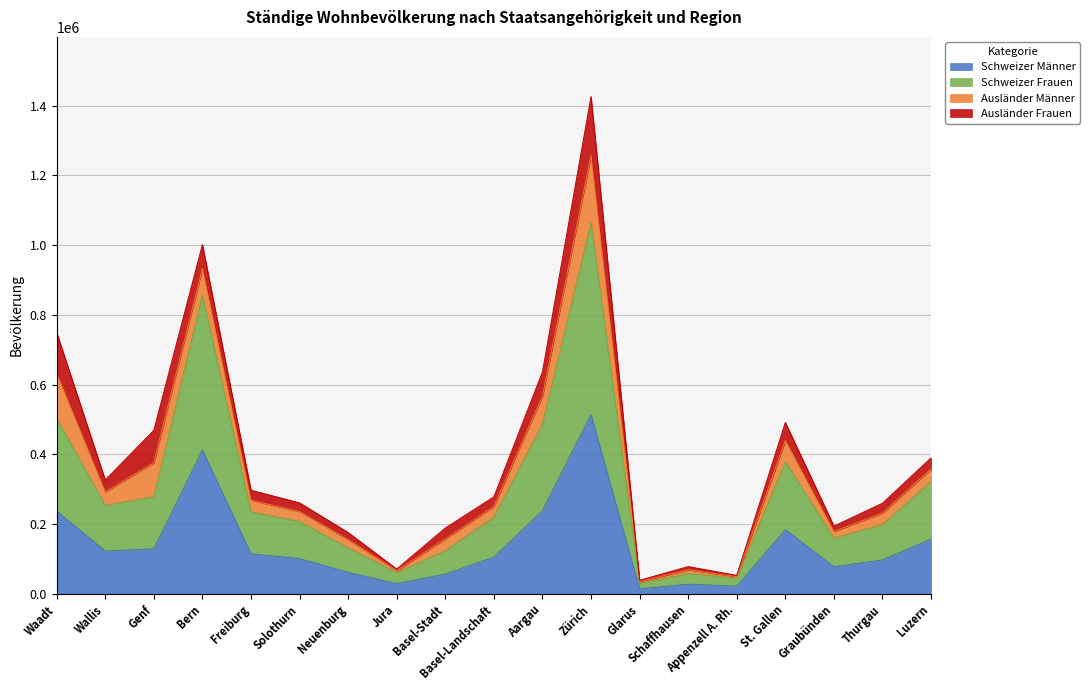

What is the label of the 3rd point from the left?

Genf